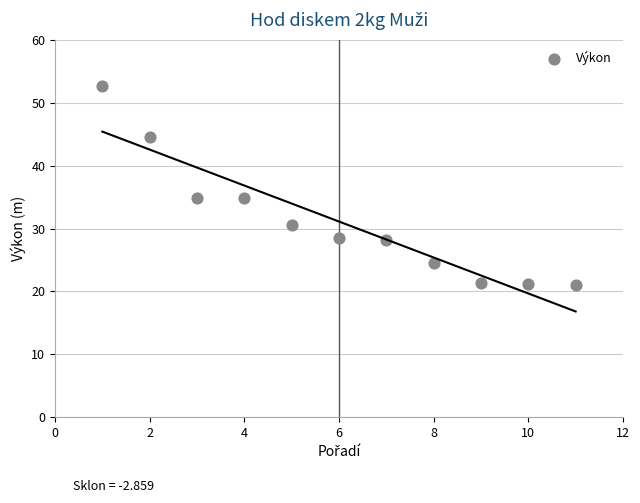

What is the average Y value?

31.1